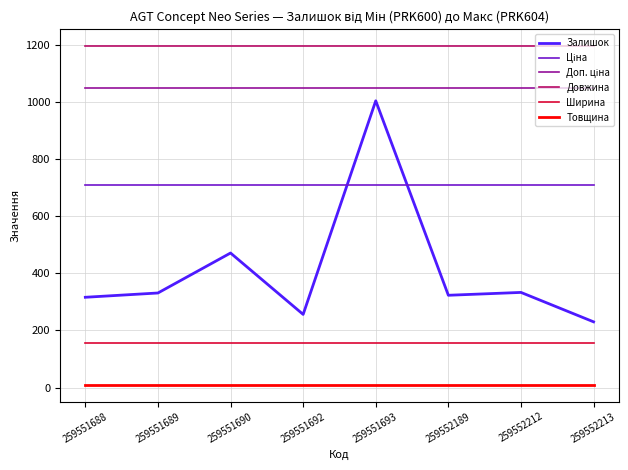

Is this an area chart (filled region under the line)?

No